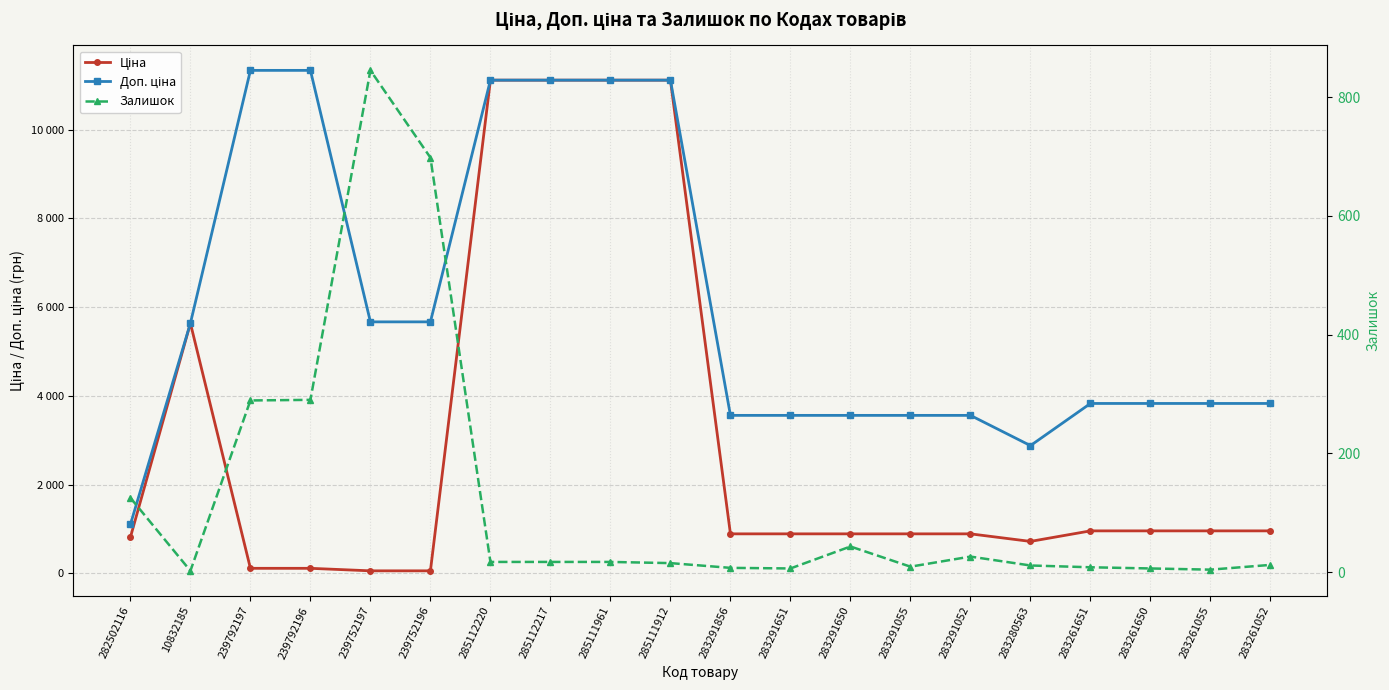

What is the value of the Залишок point at the 10th from the left?

15.0